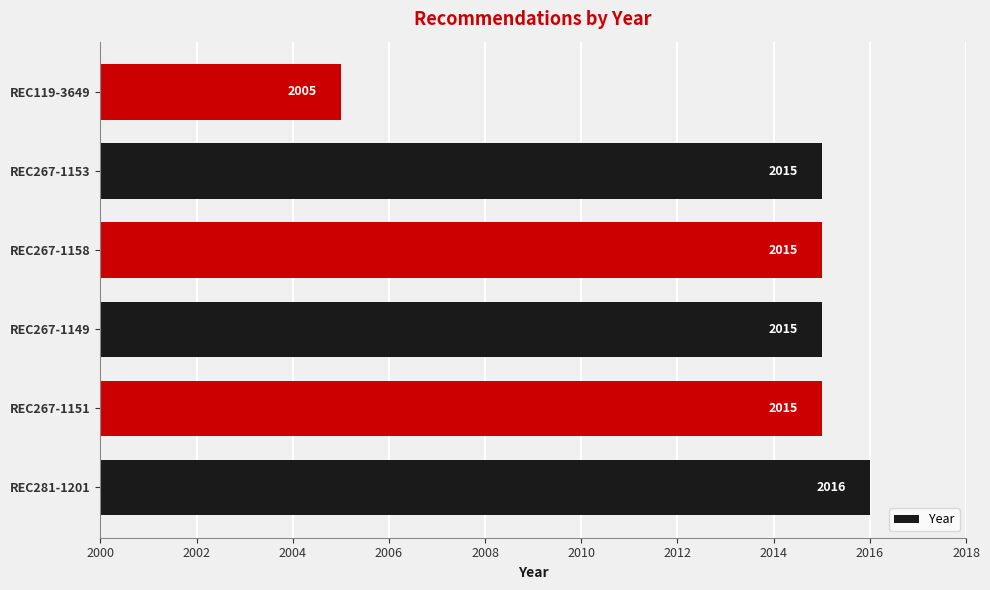

Reading top to bottom, list all the values displayed in this chart.

REC119-3649=2005	REC267-1153=2015	REC267-1158=2015	REC267-1149=2015	REC267-1151=2015	REC281-1201=2016